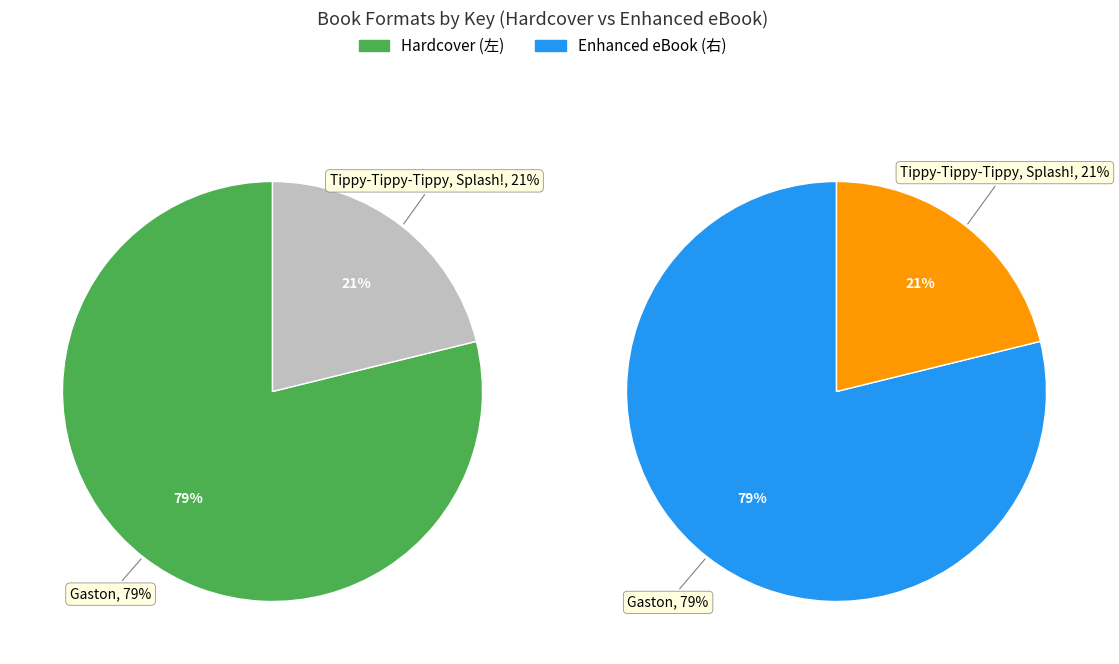

Rank the series at Tippy-Tippy-Tippy, Splash! from highest to lowest value.

Hardcover, Enhanced eBook